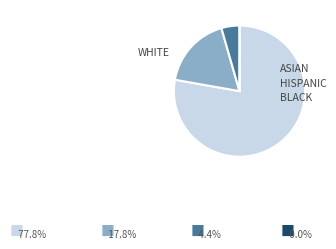

To the nearest percent, what is the combined percentage of 2 and 8?

20%